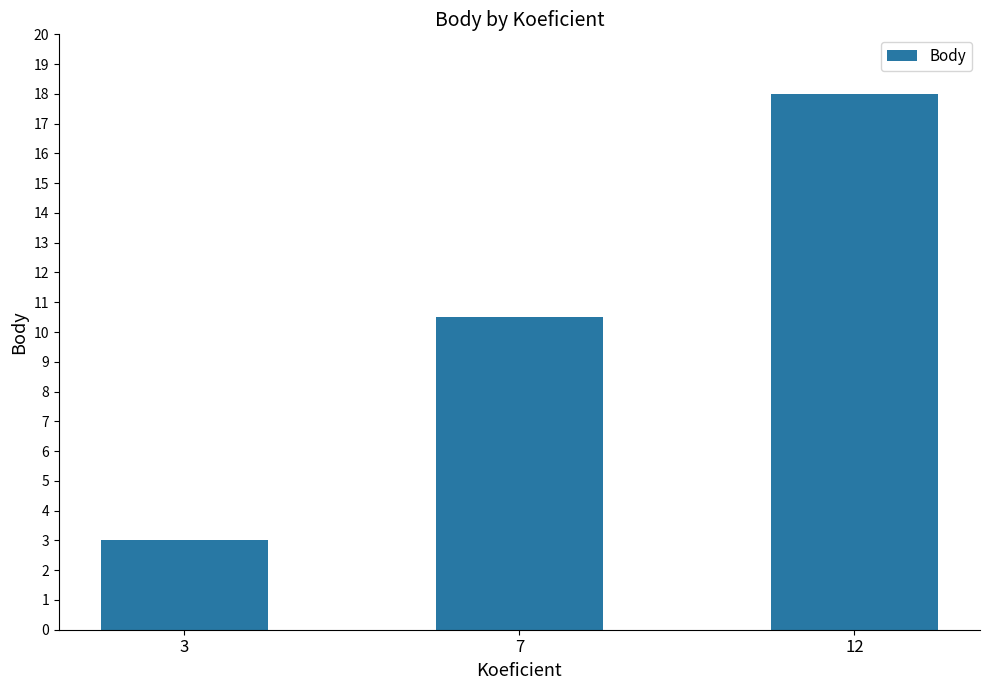

At which label does the data first exceed 10?

7